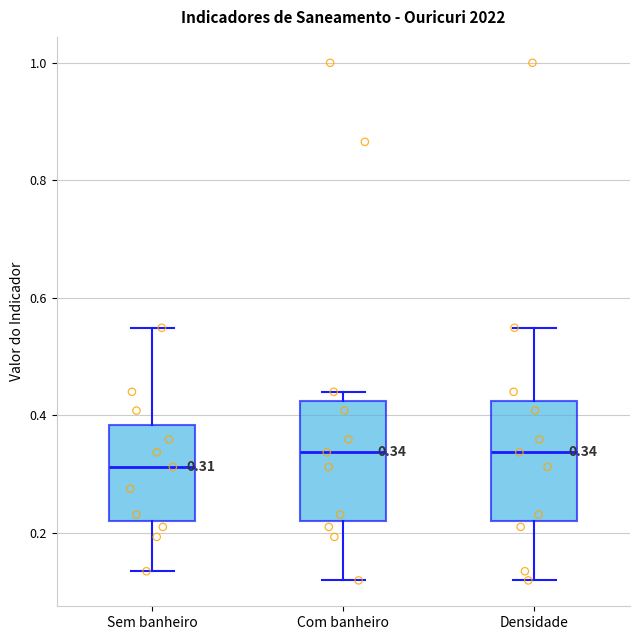

Which box's median line is the lowest?

Sem banheiro